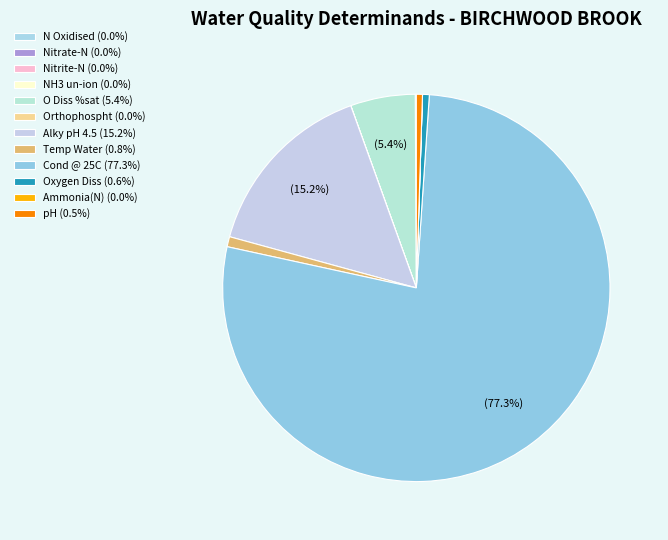

Is there any slice that represents more than half of the pie?

Yes